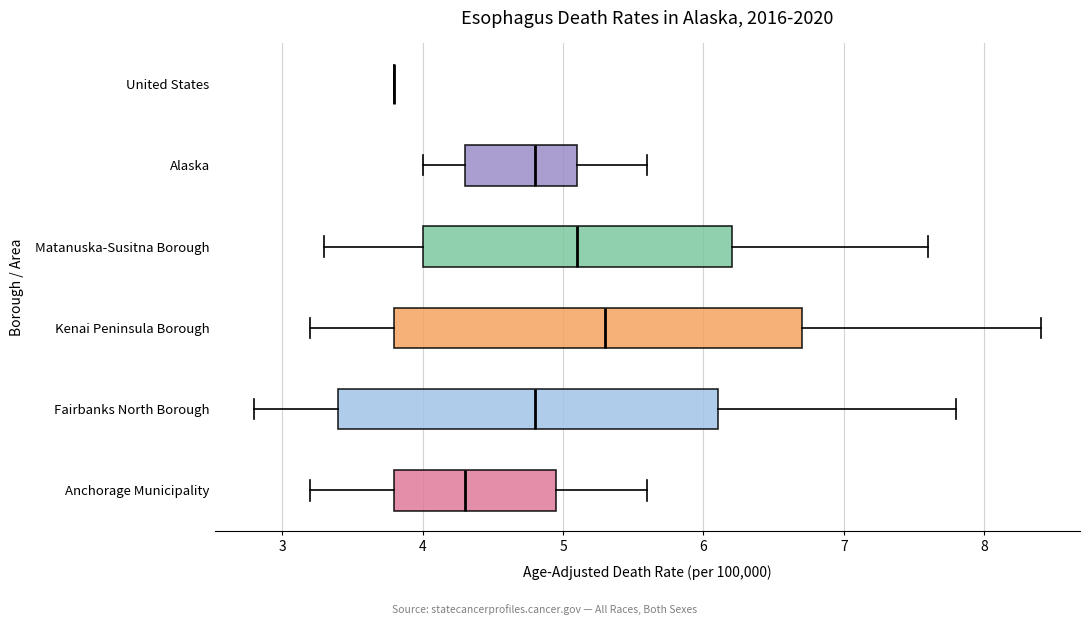

Reading bottom to top, read every box against the x-axis: the position of its median line, the range the box covers, and the ends of its whiskers. The values are not printed on the chart, so give them approximately, as read against the axis.

Anchorage Municipality: median 4.3, box 3.8 to 5.0, whiskers 3.2 to 5.6
Fairbanks North Borough: median 4.8, box 3.4 to 6.1, whiskers 2.8 to 7.8
Kenai Peninsula Borough: median 5.3, box 3.8 to 6.7, whiskers 3.2 to 8.4
Matanuska-Susitna Borough: median 5.1, box 4.0 to 6.2, whiskers 3.3 to 7.6
Alaska: median 4.8, box 4.3 to 5.1, whiskers 4.0 to 5.6
United States: box collapsed to a line at 3.8, whiskers 3.8 to 3.8